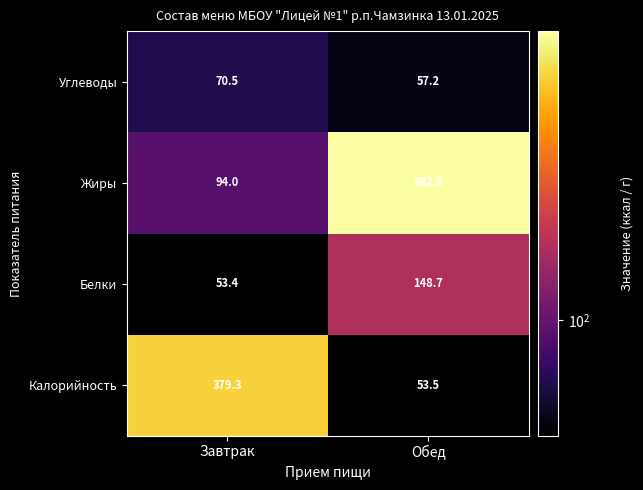

What is the approximate value of Калорийность at Обед?

53.5